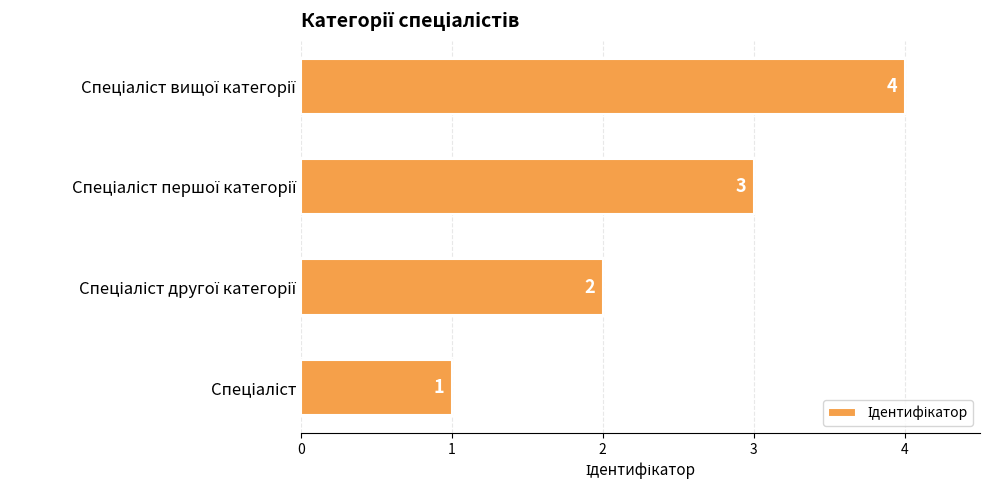

What is the difference between the maximum and minimum values?

3